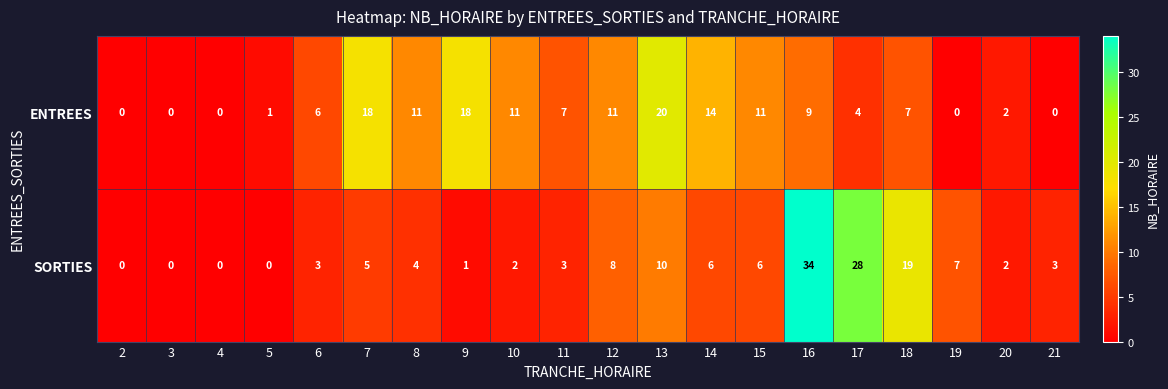

The ENTREES series shows 6 at 8. True or false?

False